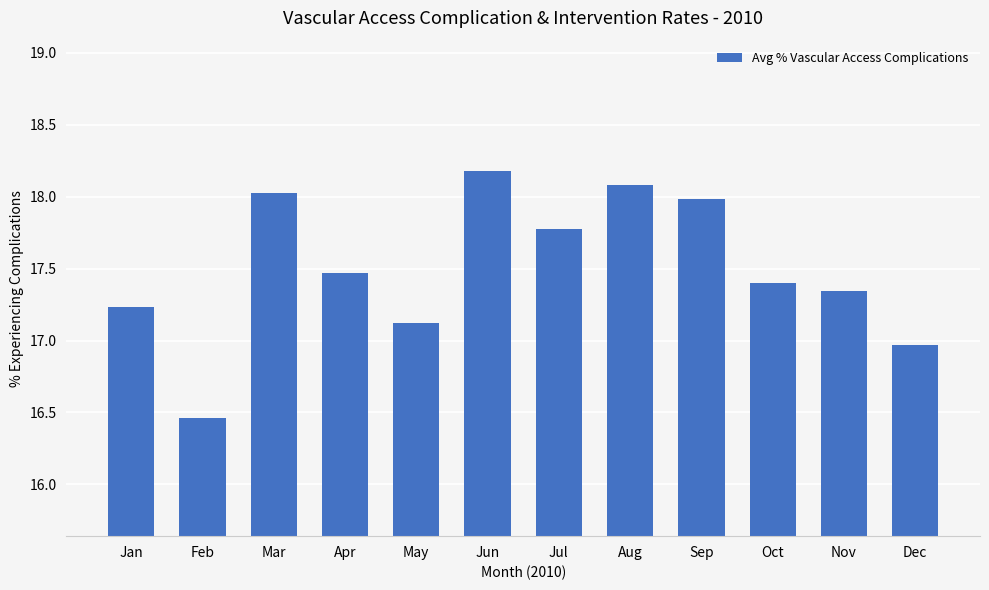

Approximately how many times larger is the value at Oct compared to Jun?

1.0